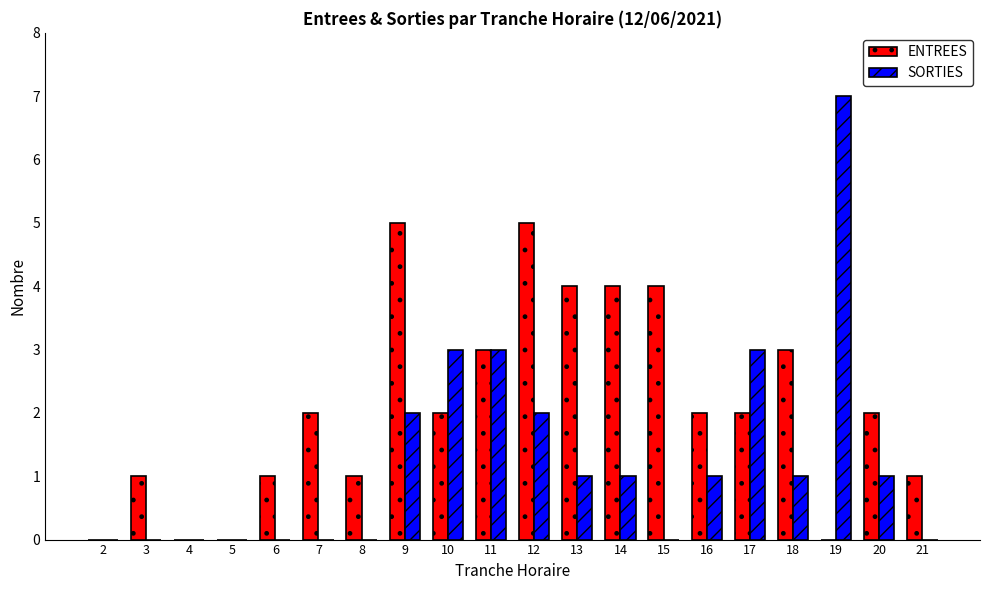

What is the greatest value displayed?

7